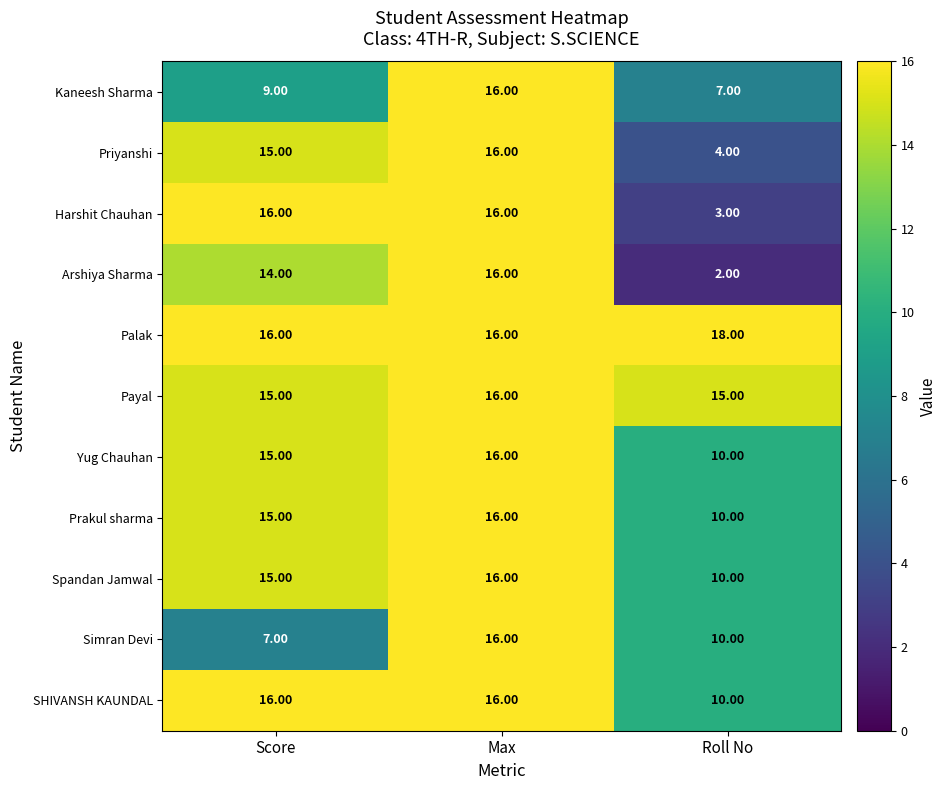

Which category has the highest value in the Palak series?

Roll No